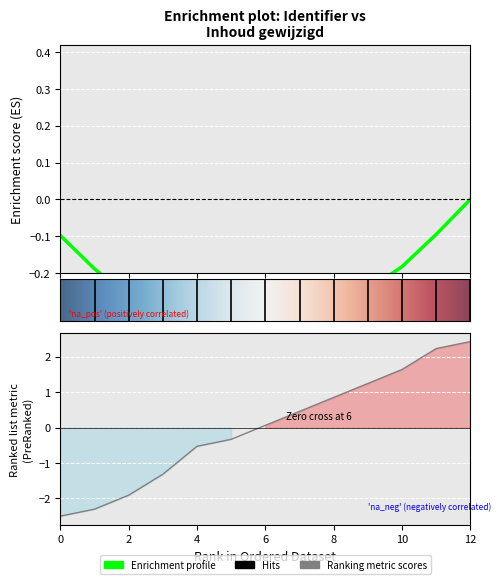

True or false: the data has more than 1 interior local peaks.

False